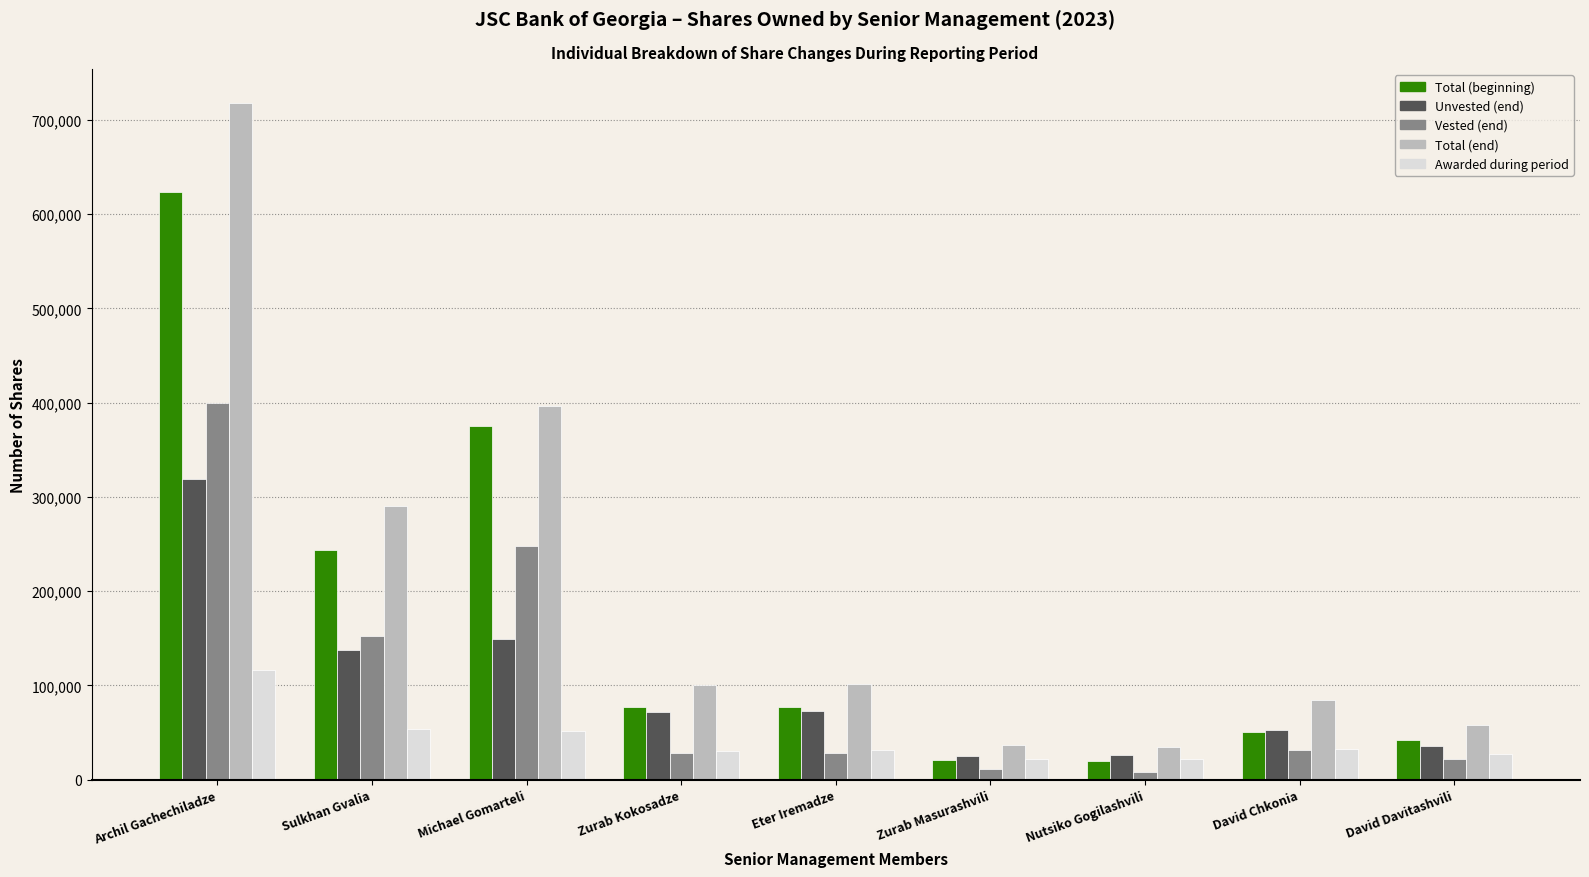

What is the sum of all Unvested (end) values?

890768